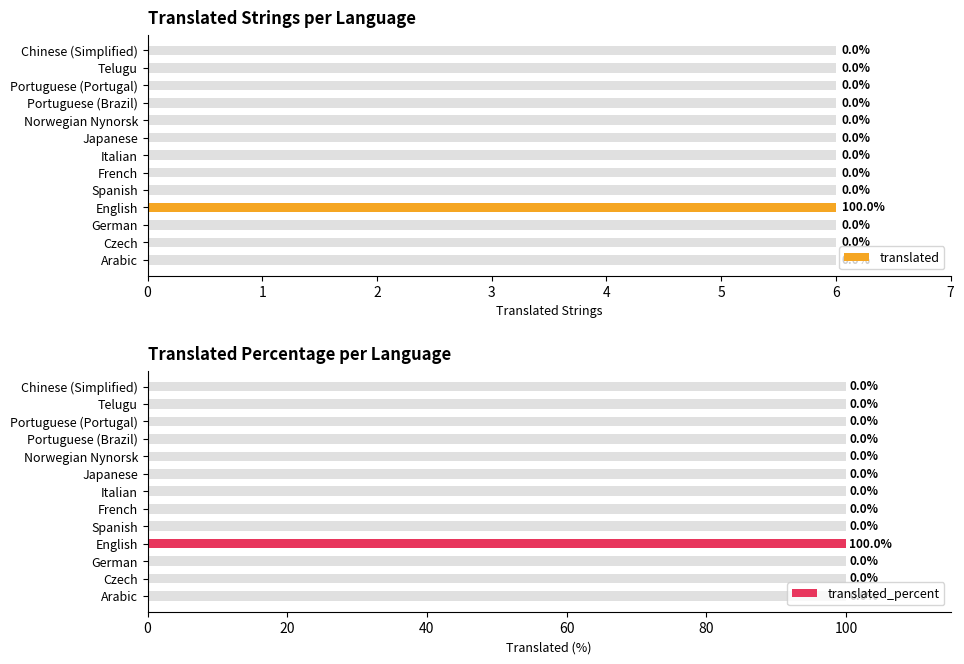

Does the chart contain stacked bars?

No